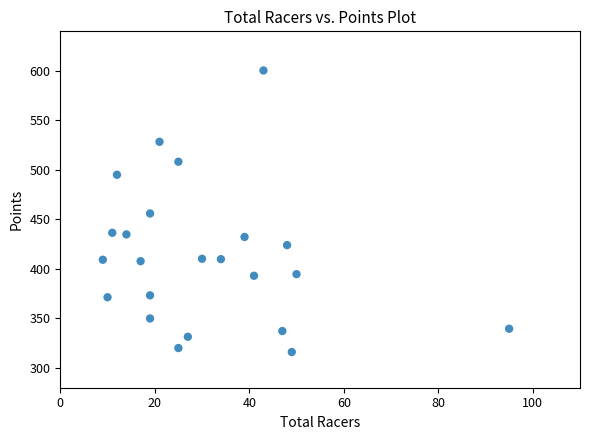

What is the range of Y values (max minus min)?

284.5